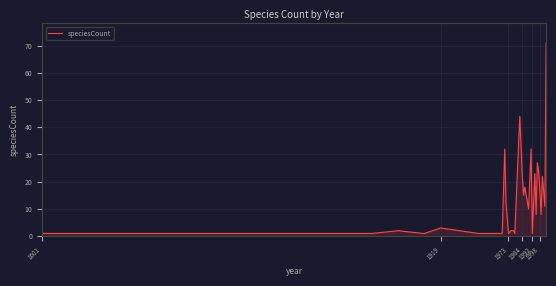

What is the greatest value displayed?

71